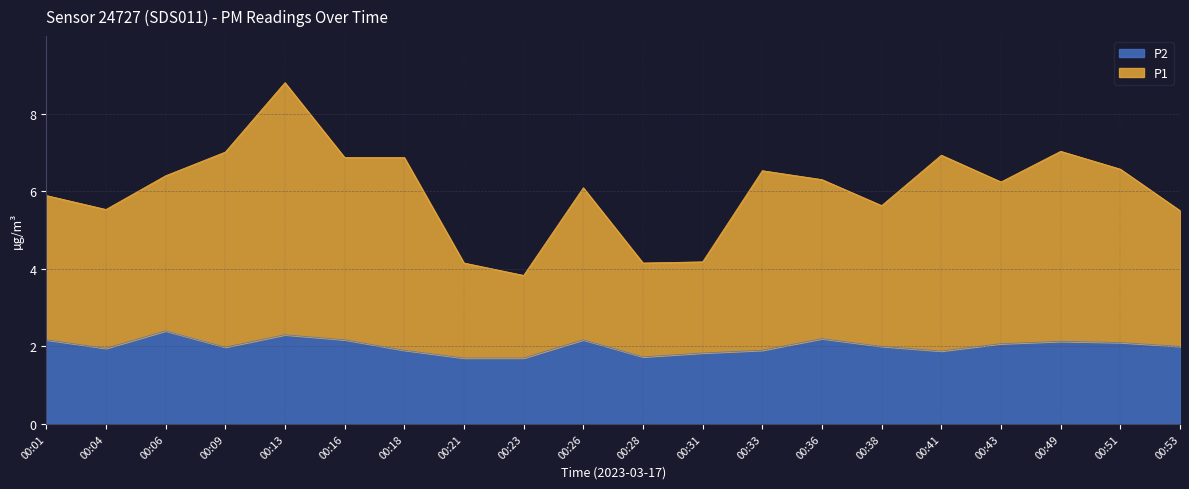

Does the chart display data point markers on the line(s)?

No